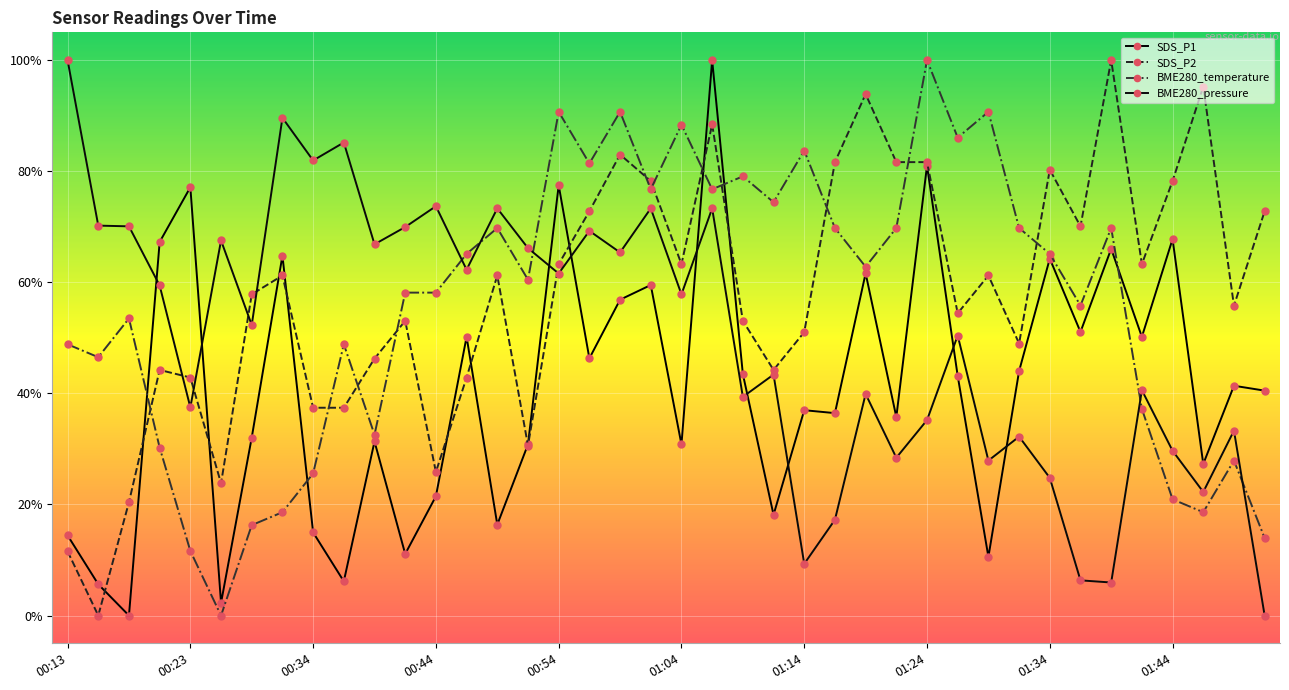

Rank the series by their maximum value, from highest to lowest.

SDS_P1, SDS_P2, BME280_temperature, BME280_pressure